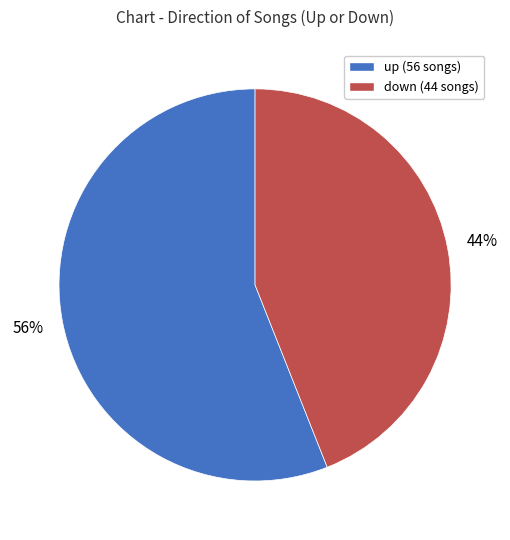

Which has a higher value, down (44 songs) or up (56 songs)?

up (56 songs)